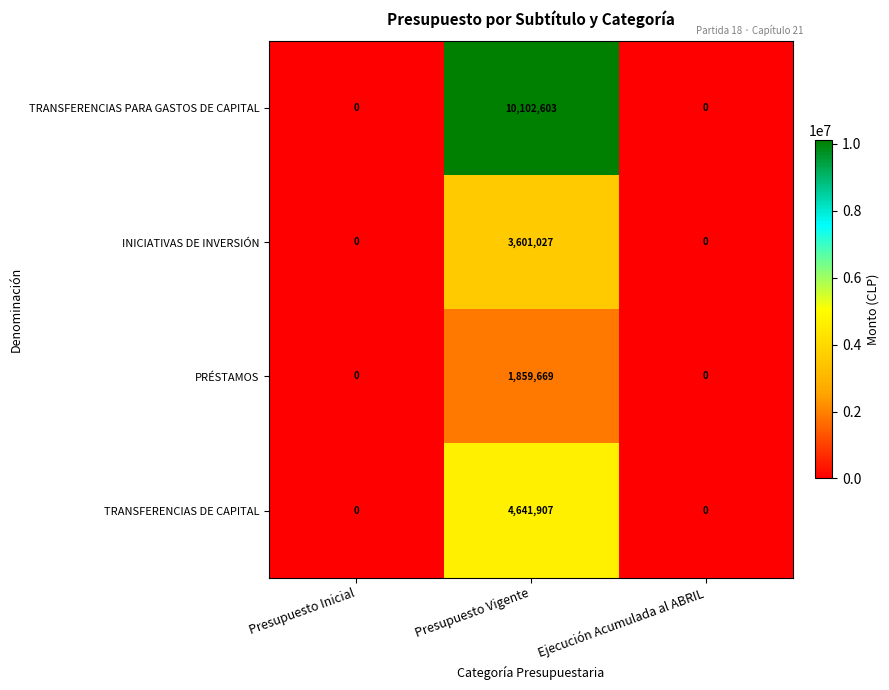

How many INICIATIVAS DE INVERSIÓN values are between 0 and 3601027?

3